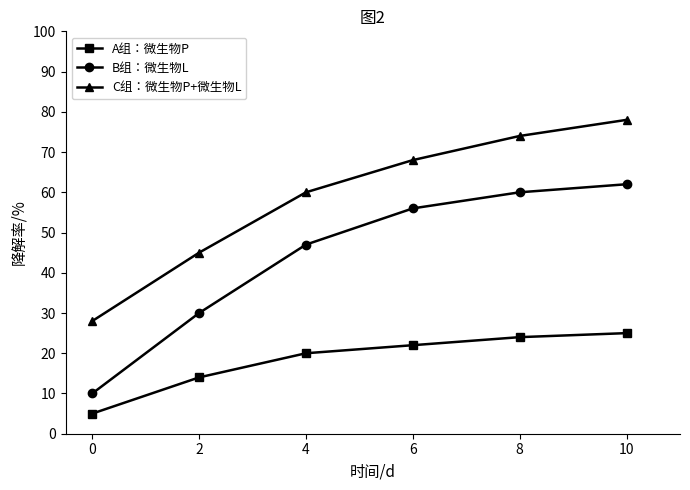

What is the maximum value for B组：微生物L?

62